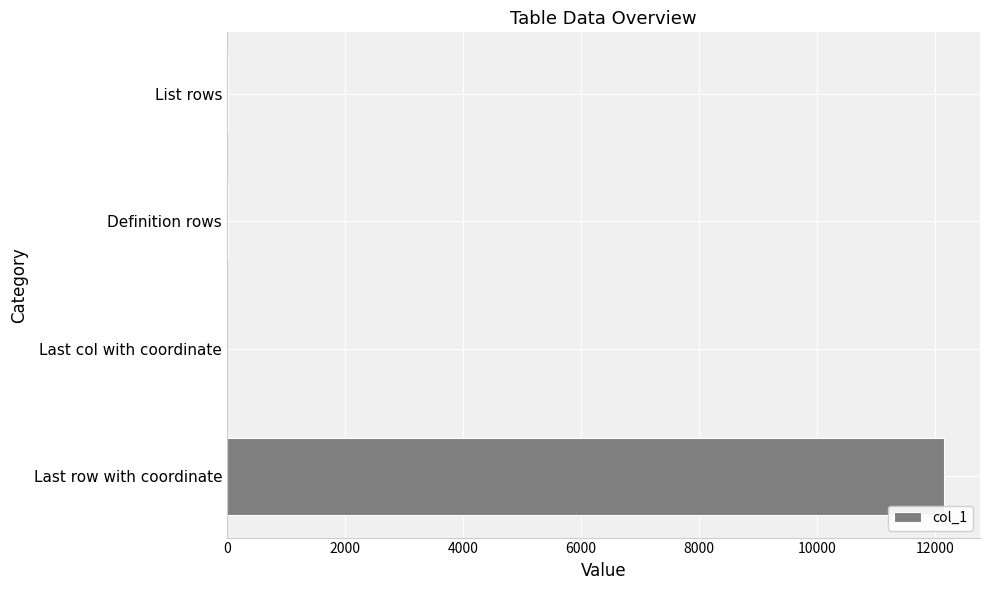

True or false: the data shows 16204 at Last row with coordinate.

False